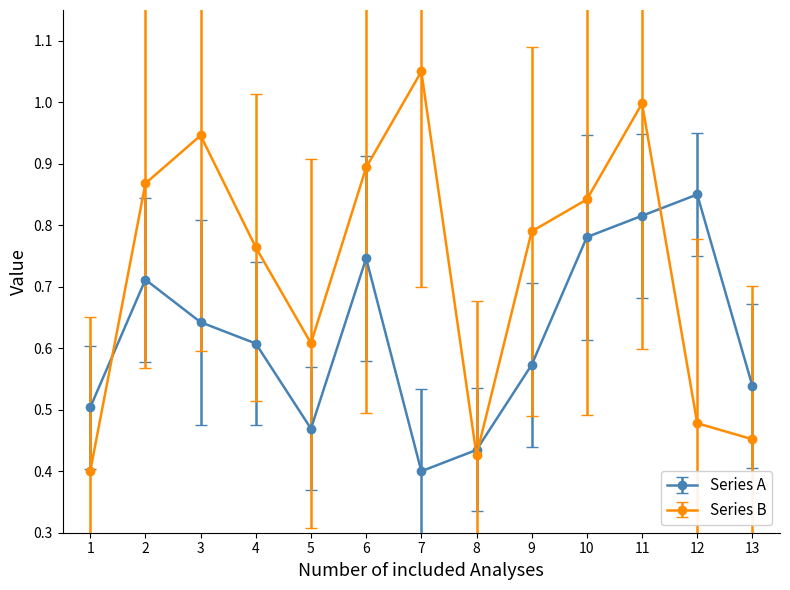

After their last crossing, which series has the higher values: Series A or Series B?

Series A